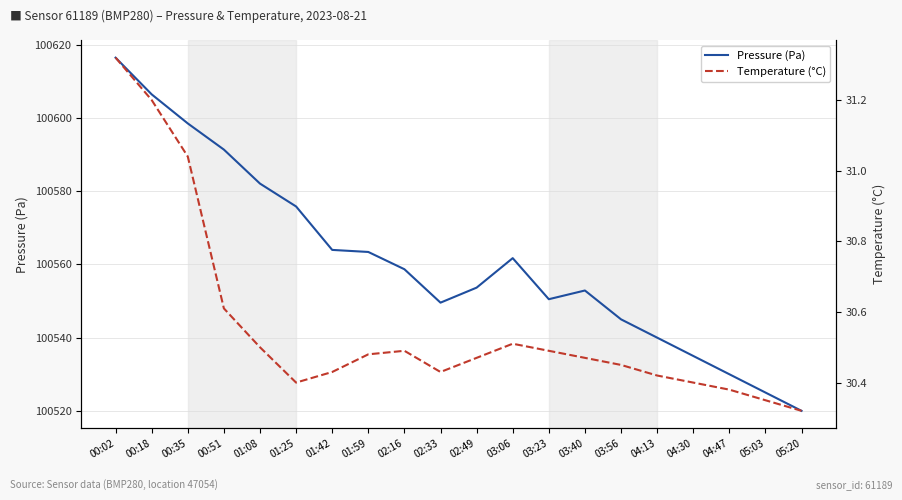

At which category does Temperature (°C) reach its first local valley?

01:25